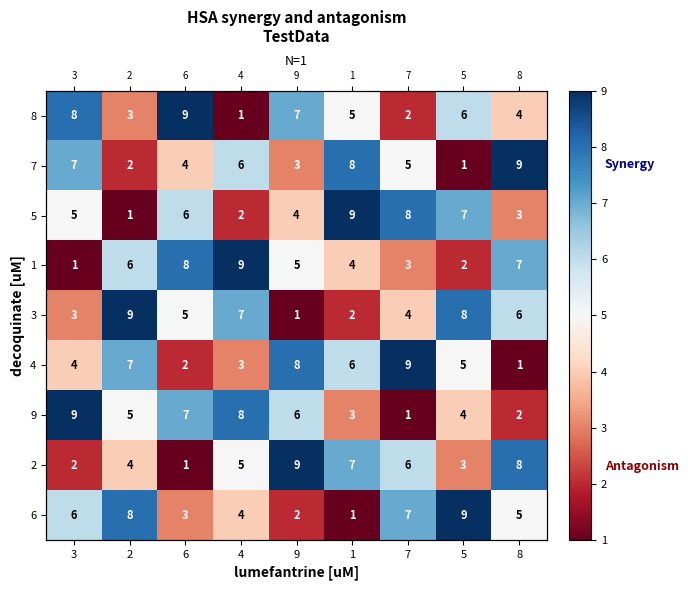

At how many categories does at least one series exceed 8?

9